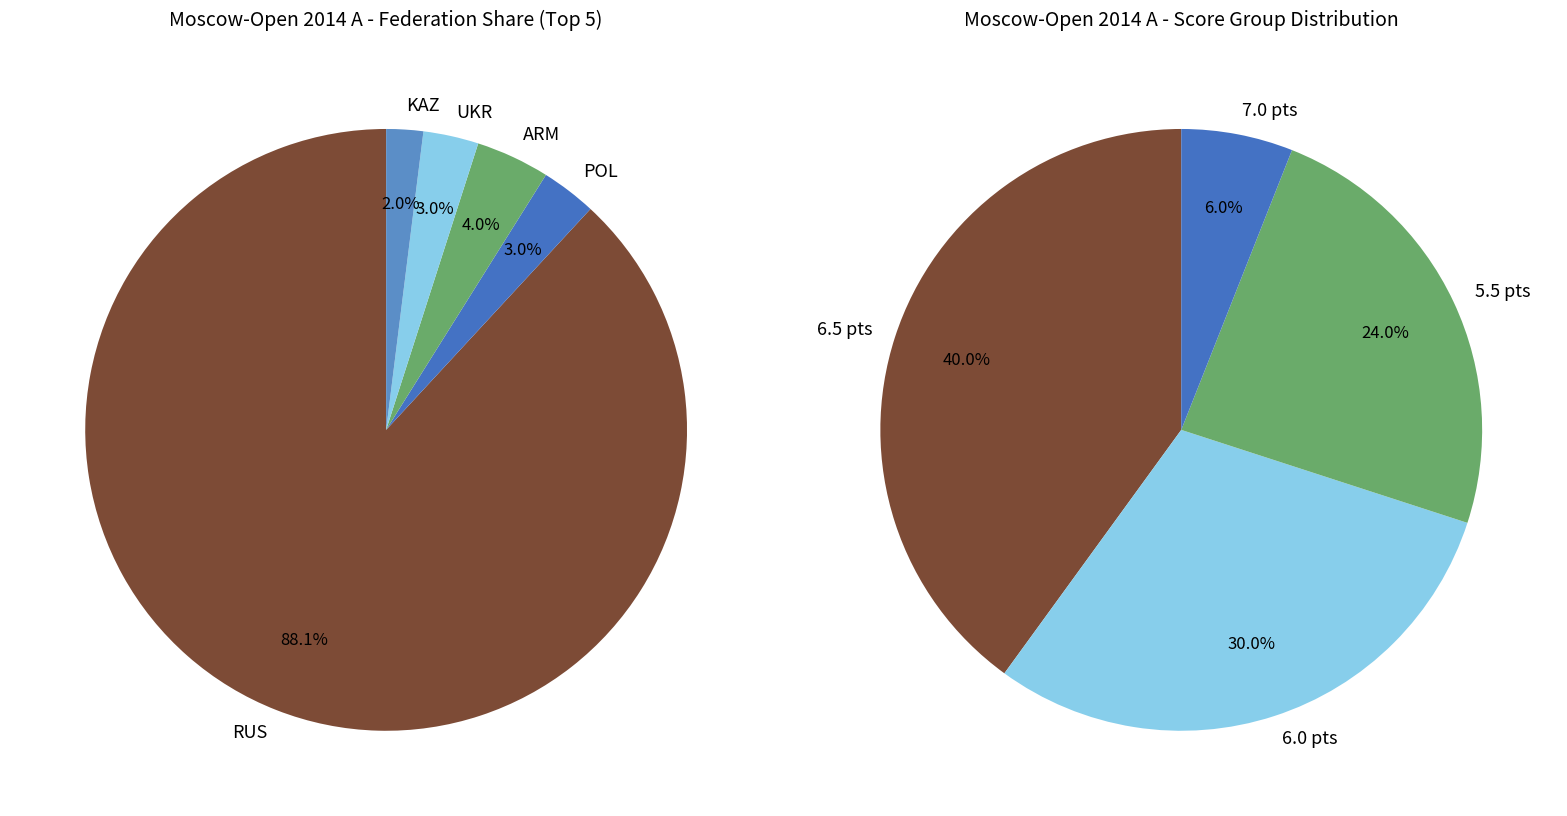

Is the sum of POL and KAZ greater than half?

No